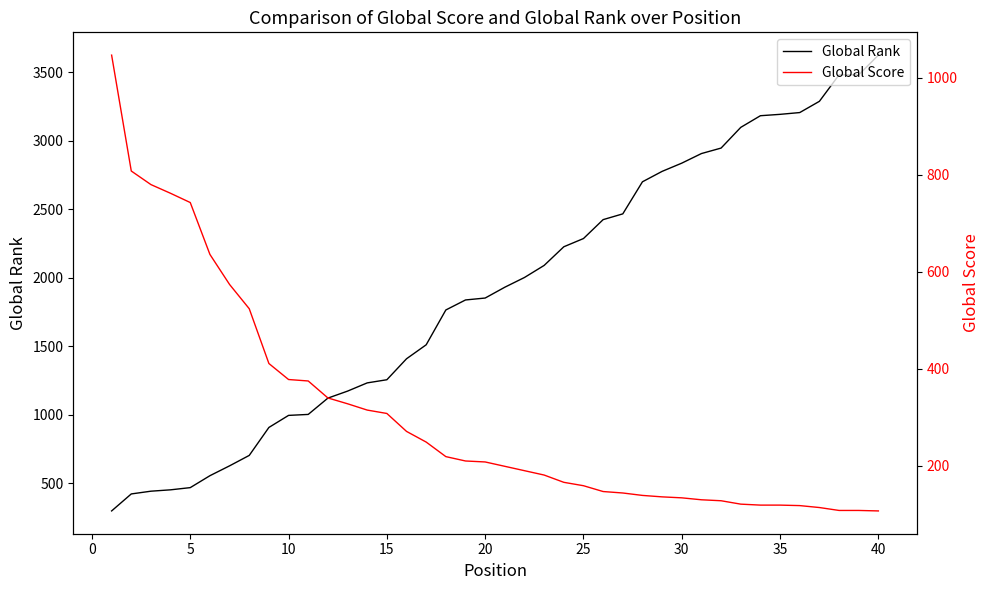

Does the chart have visible grid lines?

No